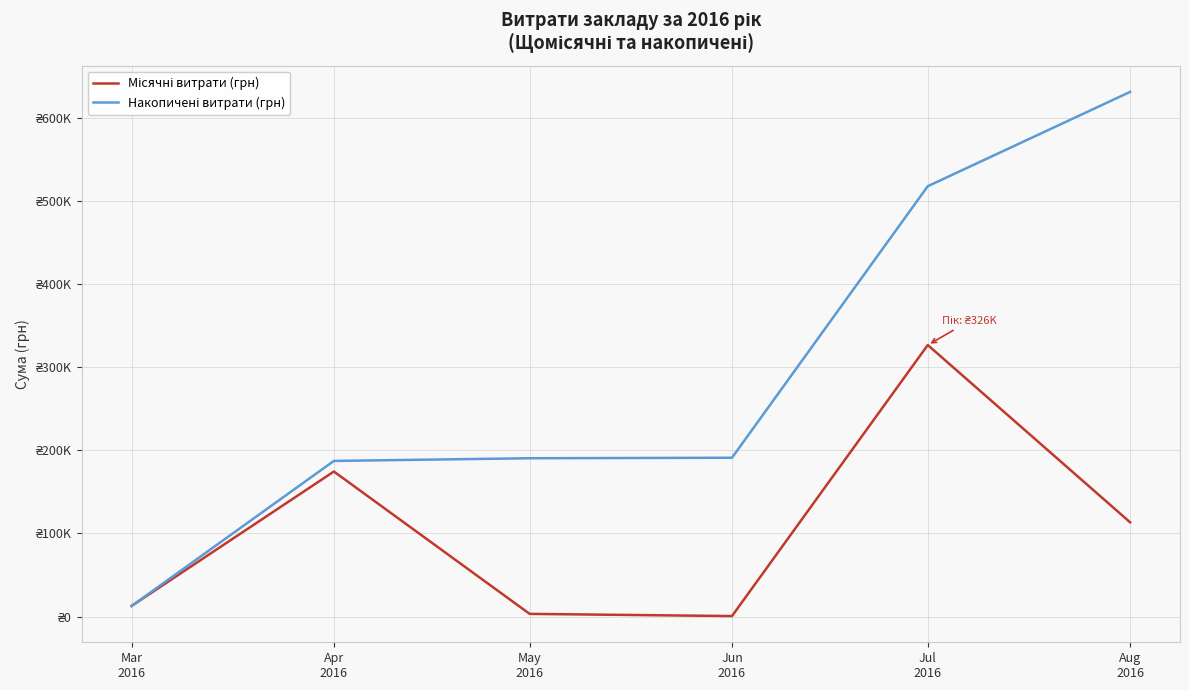

Is this an area chart (filled region under the line)?

No